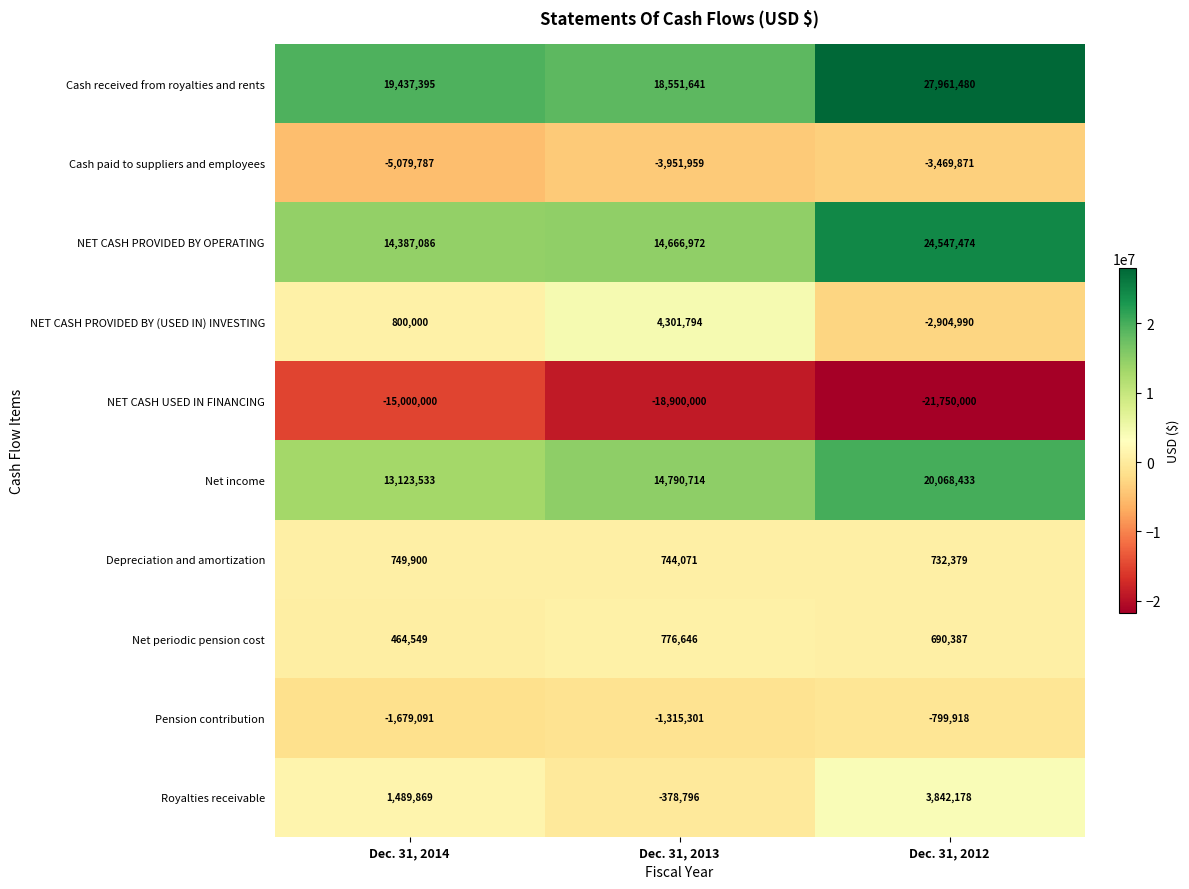

How many Net income values are between 13123533 and 20068433?

3